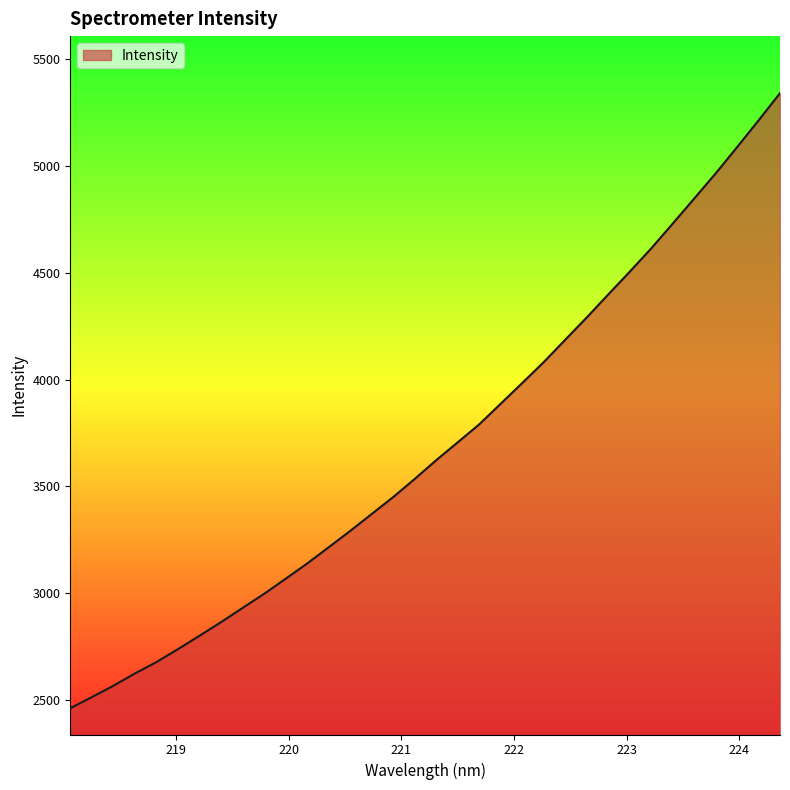

True or false: the data has more than 1 interior local peaks.

False